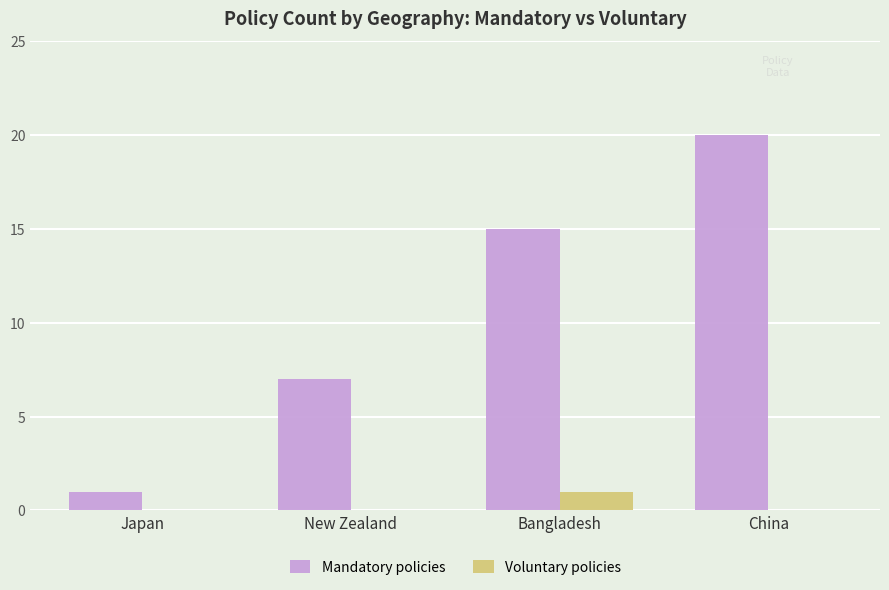

The value of Mandatory policies at Japan is 0. True or false?

False